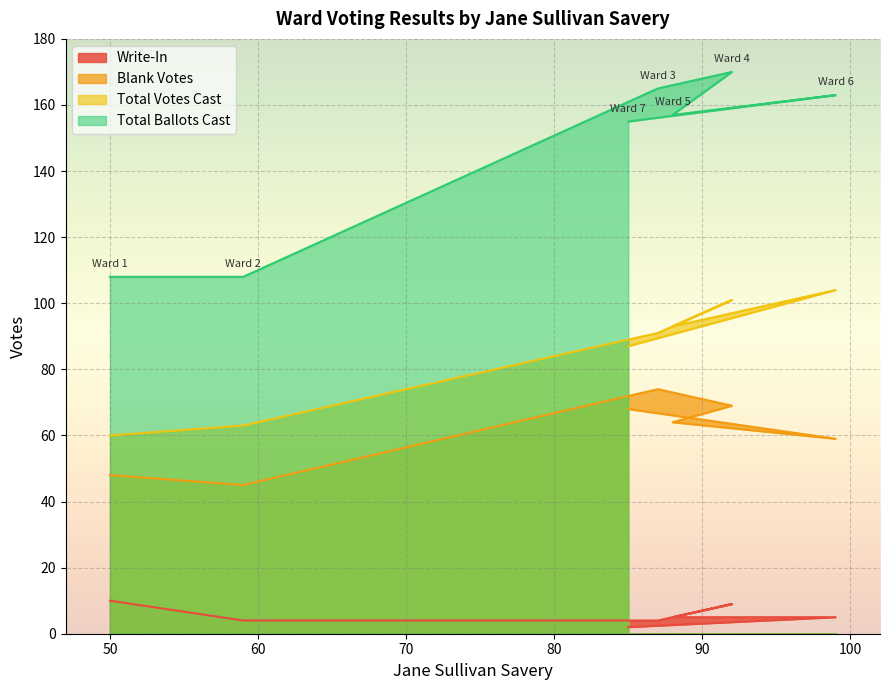

What are all the series names shown in the legend?

Write-In, Blank Votes, Total Votes Cast, Total Ballots Cast